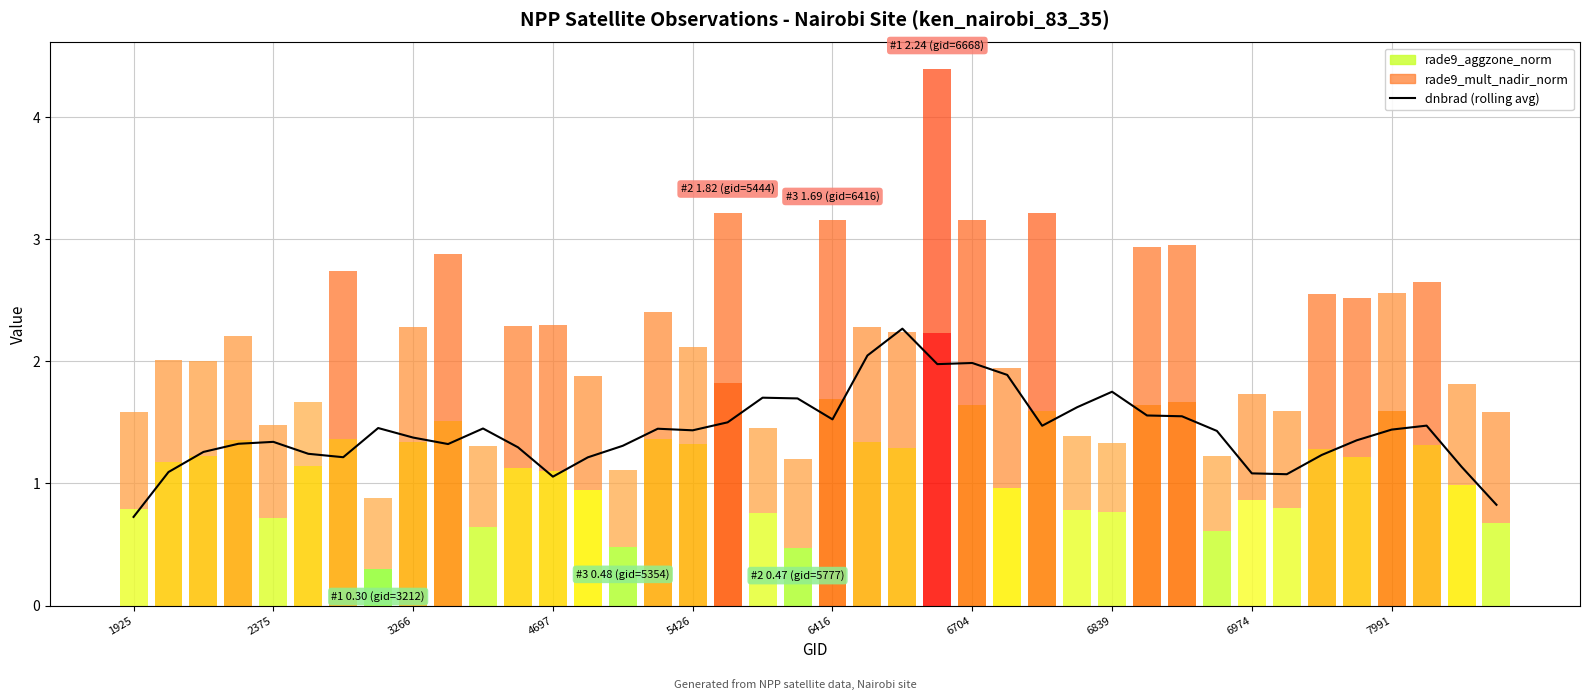

List the labels in order of value, smallest first.

1925, 39, 12, 33, 32, 2375, 38, 13, 6704, 34, 6416, 3266, 11, 14, 7991, 4697, 5426, 35, 6974, 31, 16, 36, 15, 10, 6839, 26, 37, 17, 20, 30, 29, 27, 19, 18, 28, 25, 23, 24, 21, 22